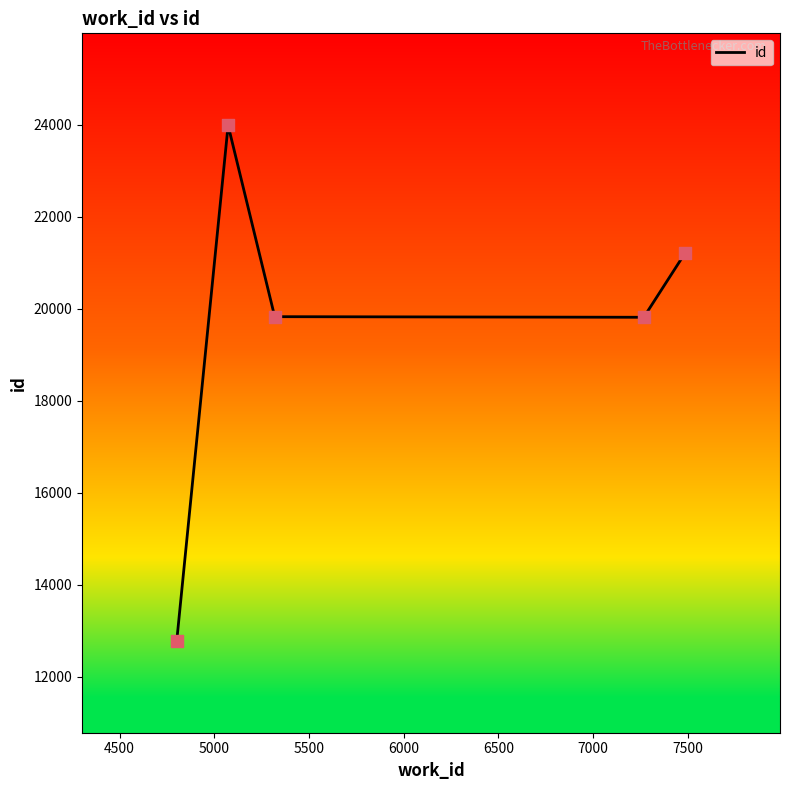

True or false: there are more than 0 points higher than both neighbors.

True